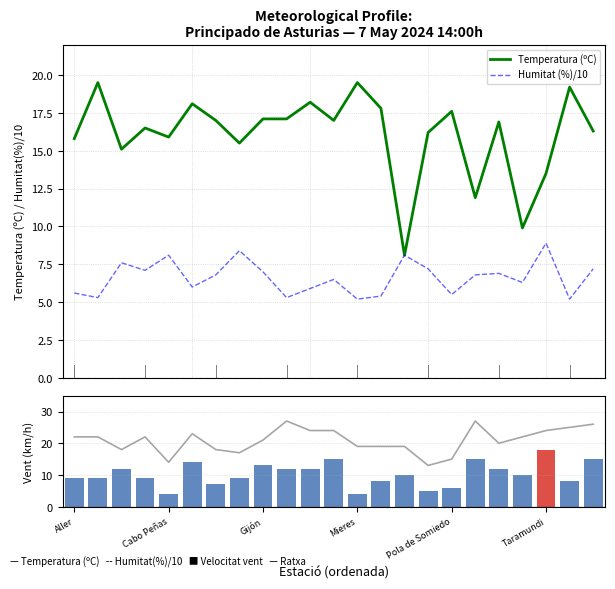

What is the lowest value of the Temperatura (ºC) series?

8.1